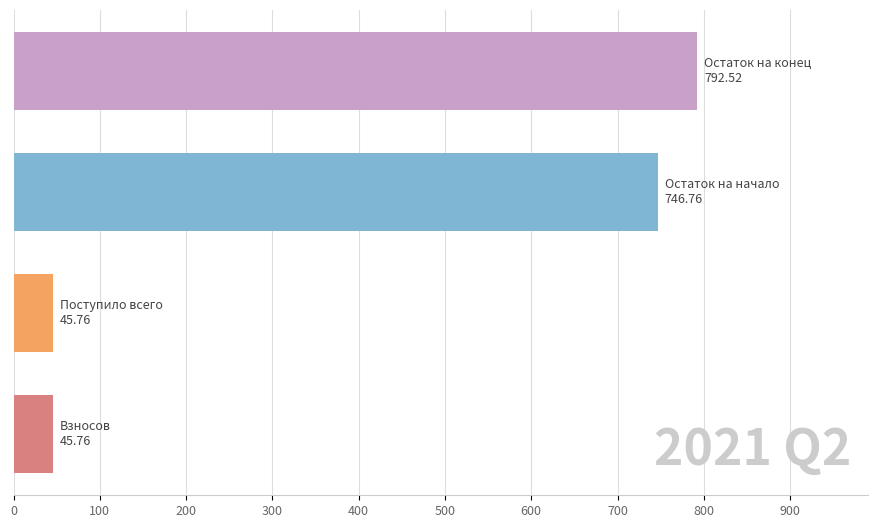

What is the difference between the second highest and minimum values?

701.0